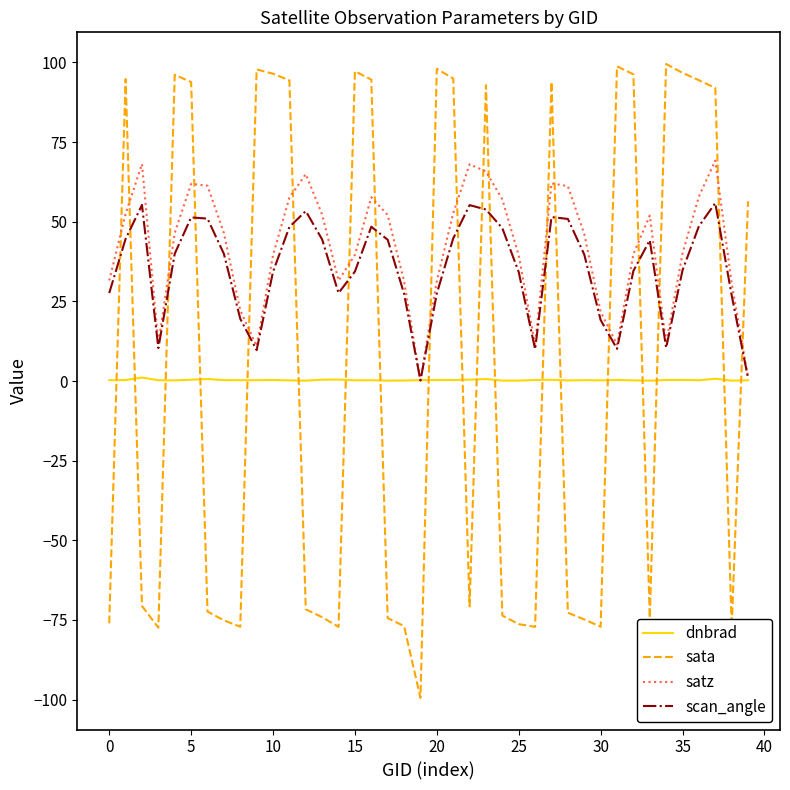

Which series has the largest range (max minus min)?

sata